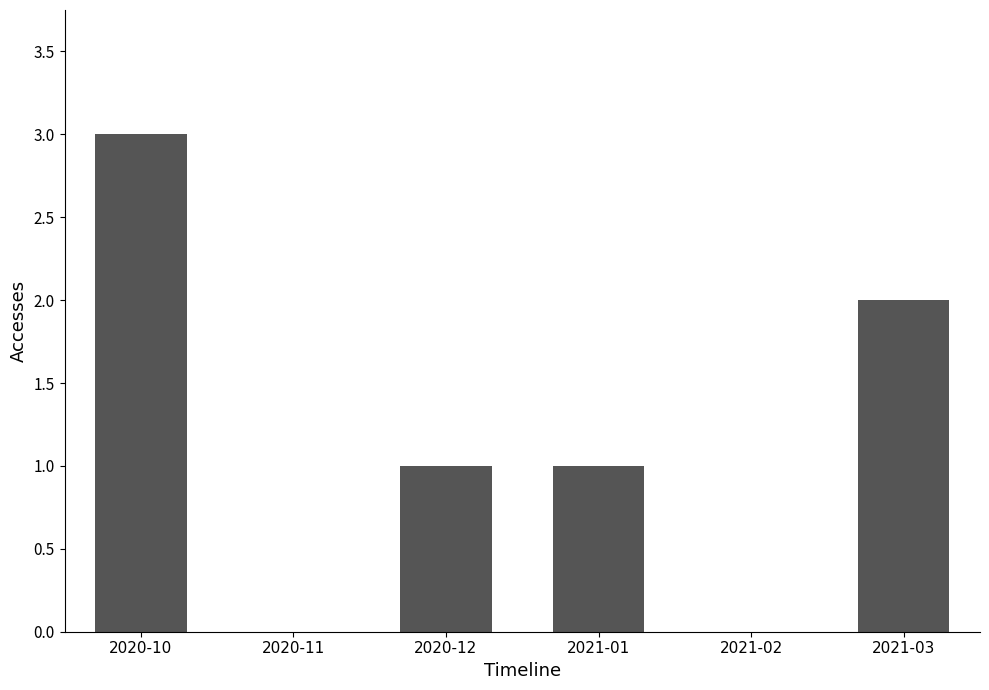

What is the difference between the values at 2020-10 and 2021-01?

2